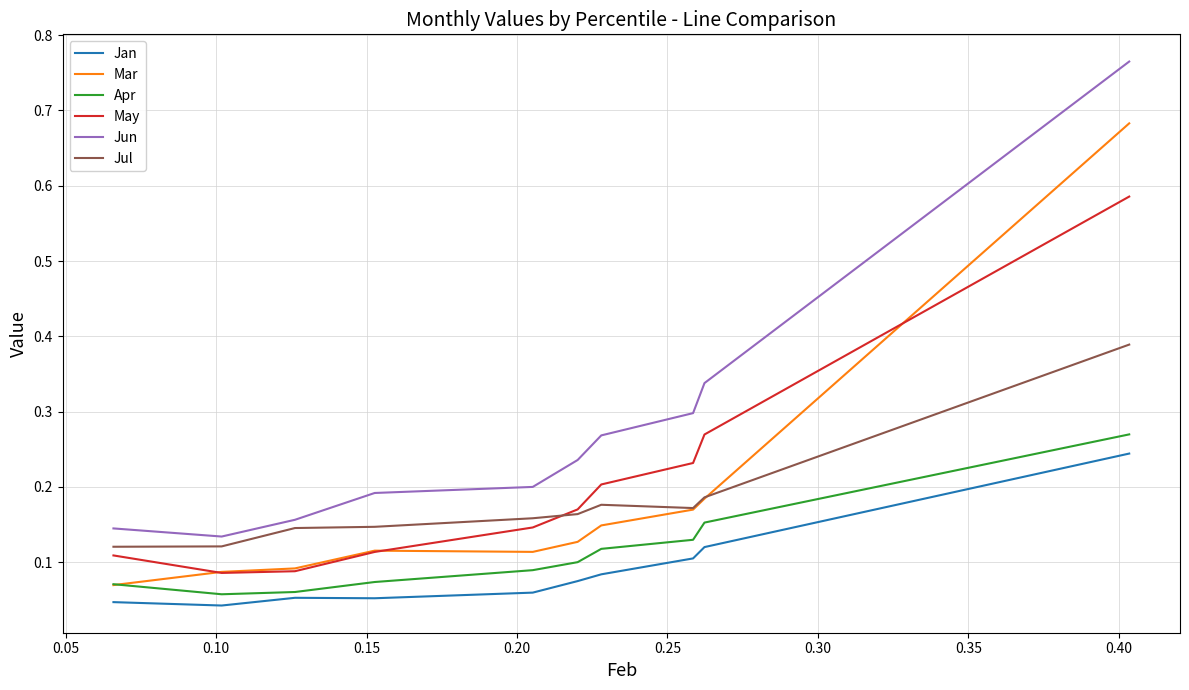

True or false: Apr and May cross at least once.

False